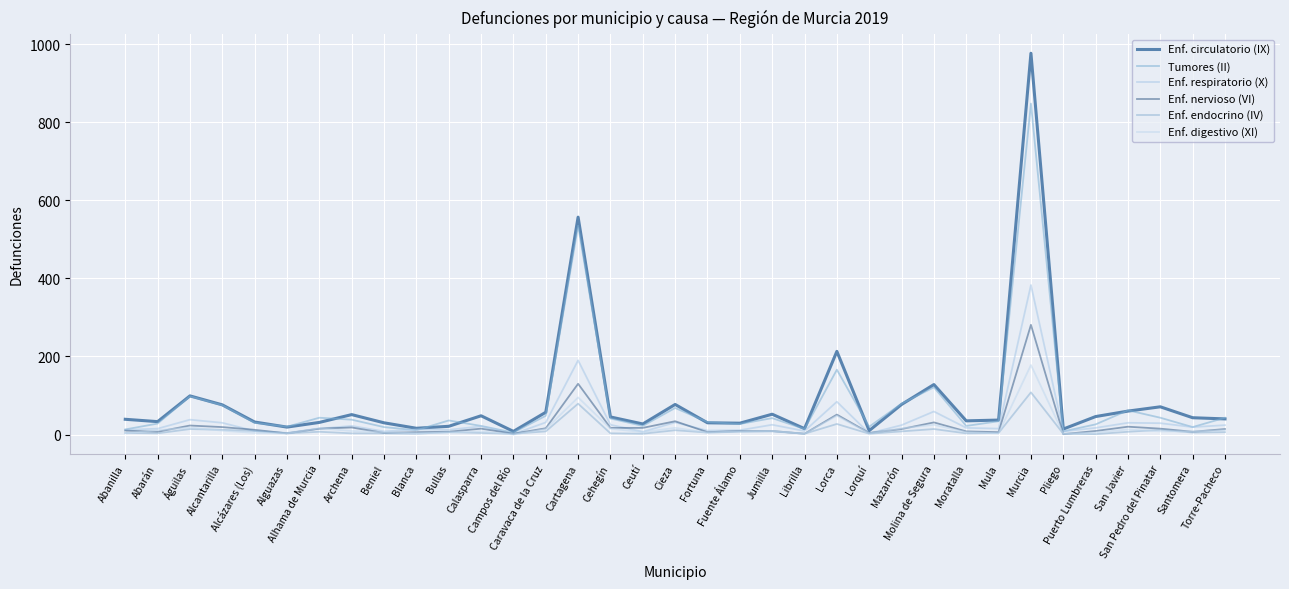

After their last crossing, which series has the higher values: Enf. digestivo (XI) or Enf. endocrino (IV)?

Enf. digestivo (XI)